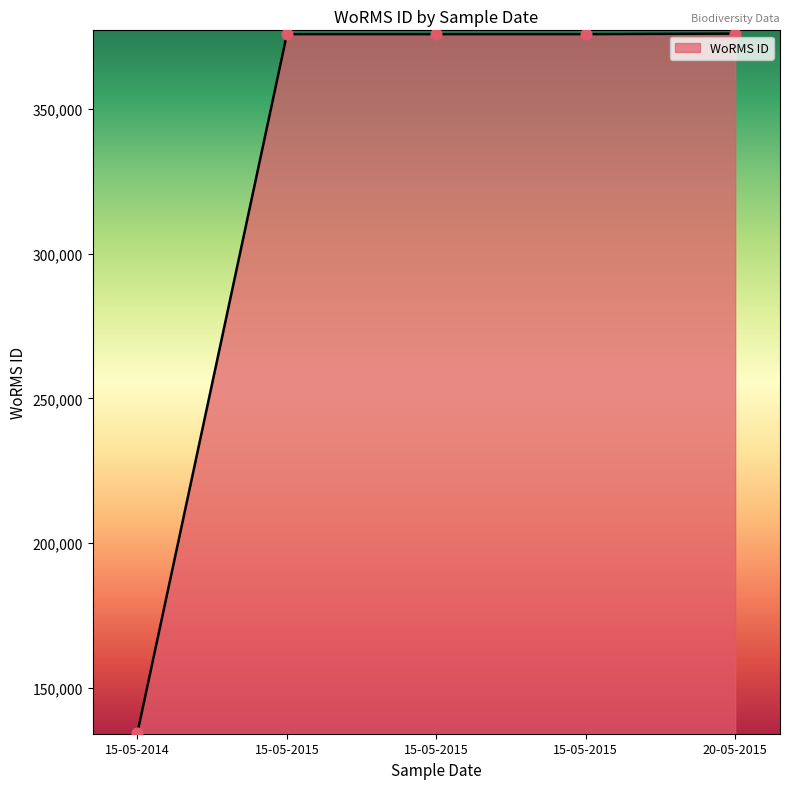

Between 15-05-2014 and 15-05-2015, which is larger?

15-05-2015